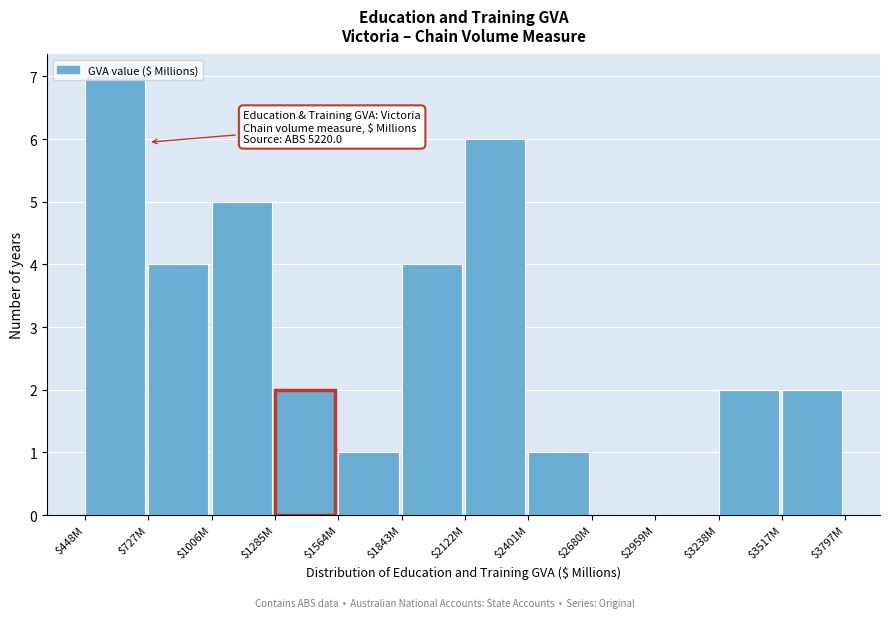

What is the sum of all values?

34